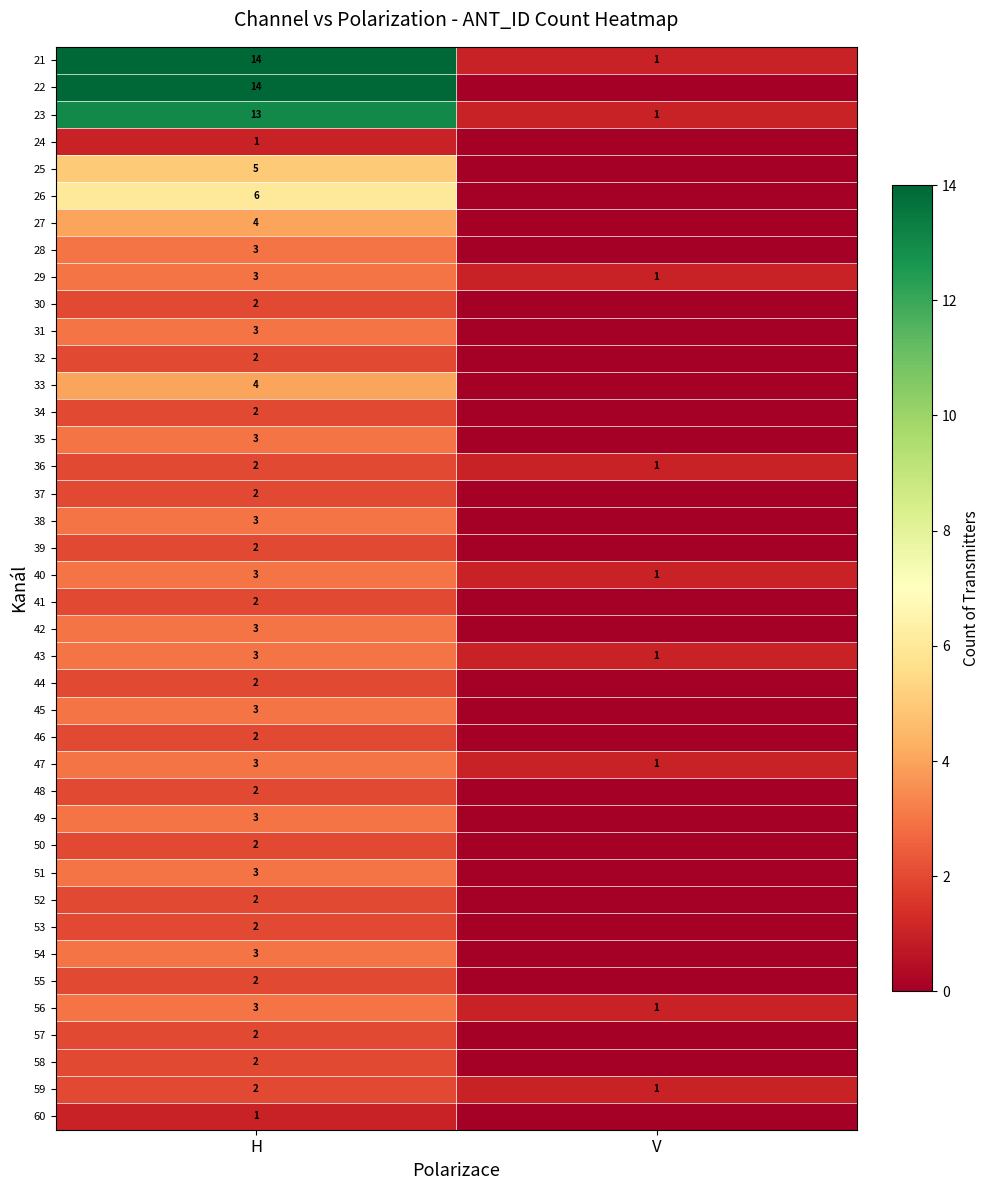

Which has a higher value, H or V?

H